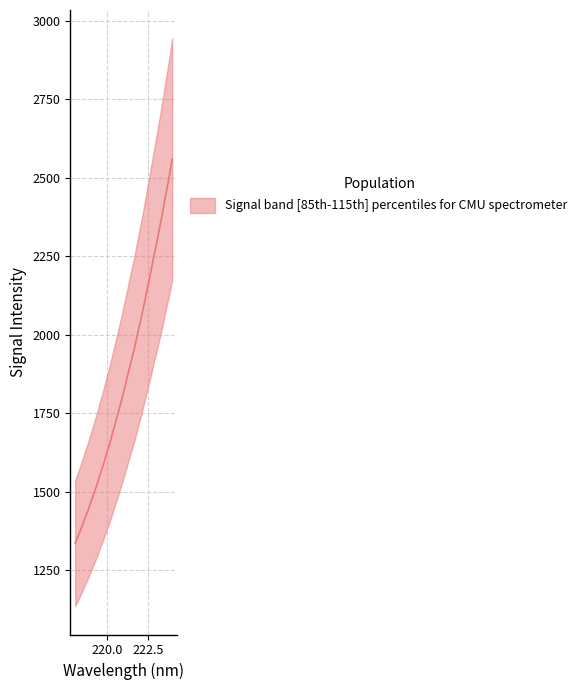

Is it true that the value at 218.442 is 1385.4?

True